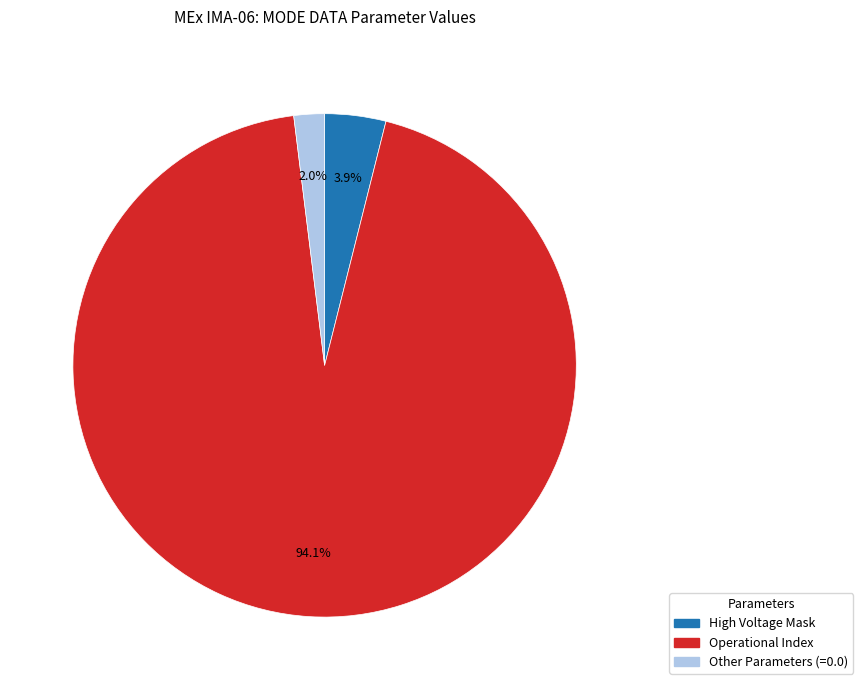

To the nearest percent, what is the difference between the largest and smallest slice percentages?

92%